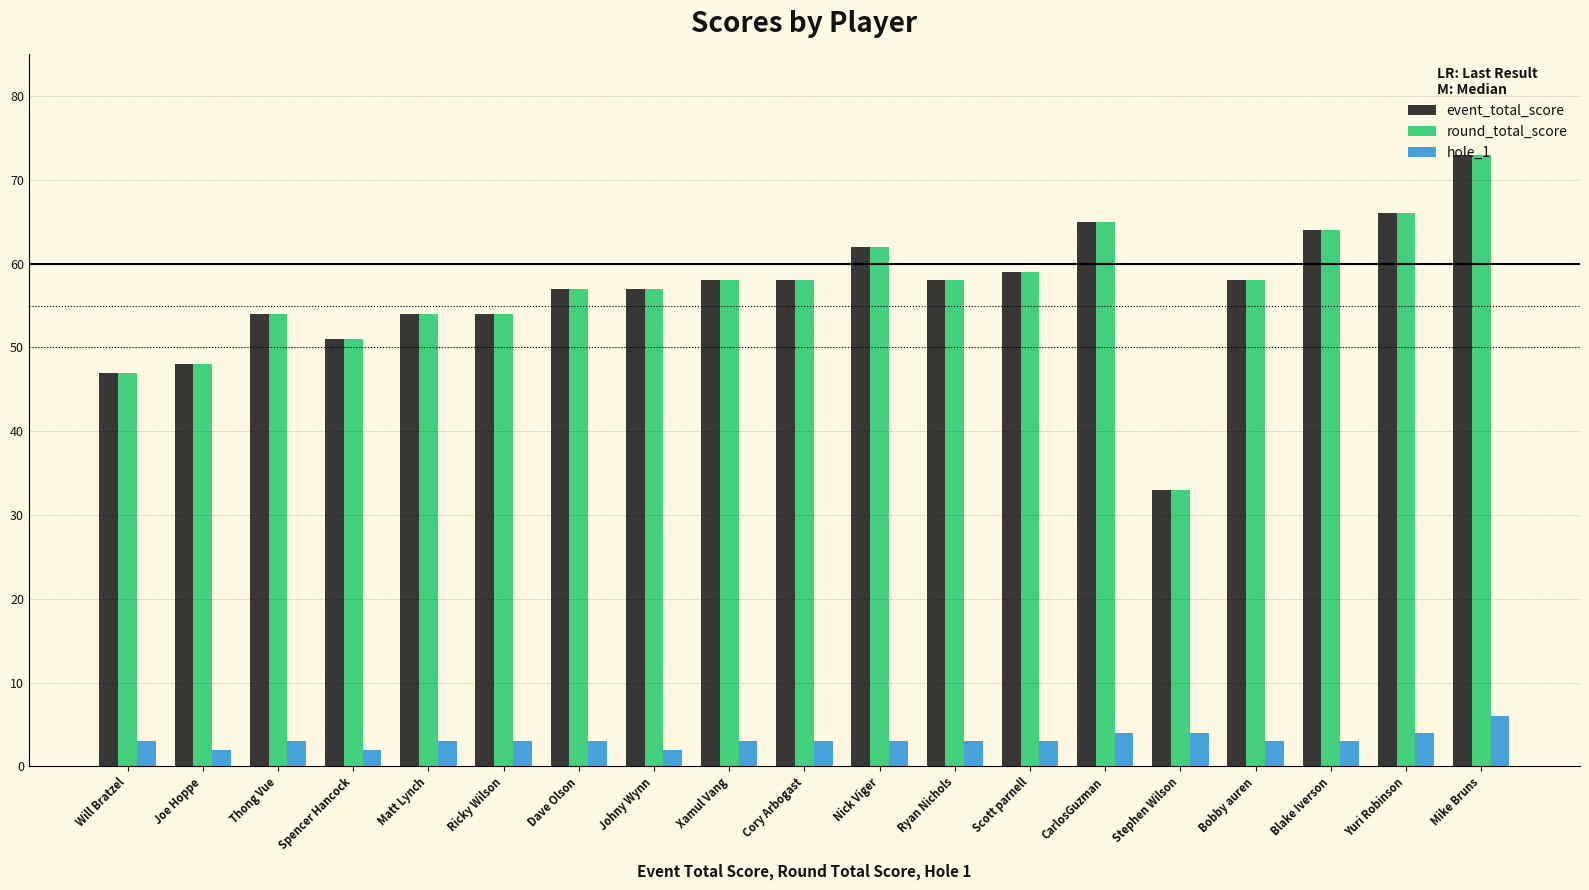

What is the value of the hole_1 bar at the 5th from the left?

3